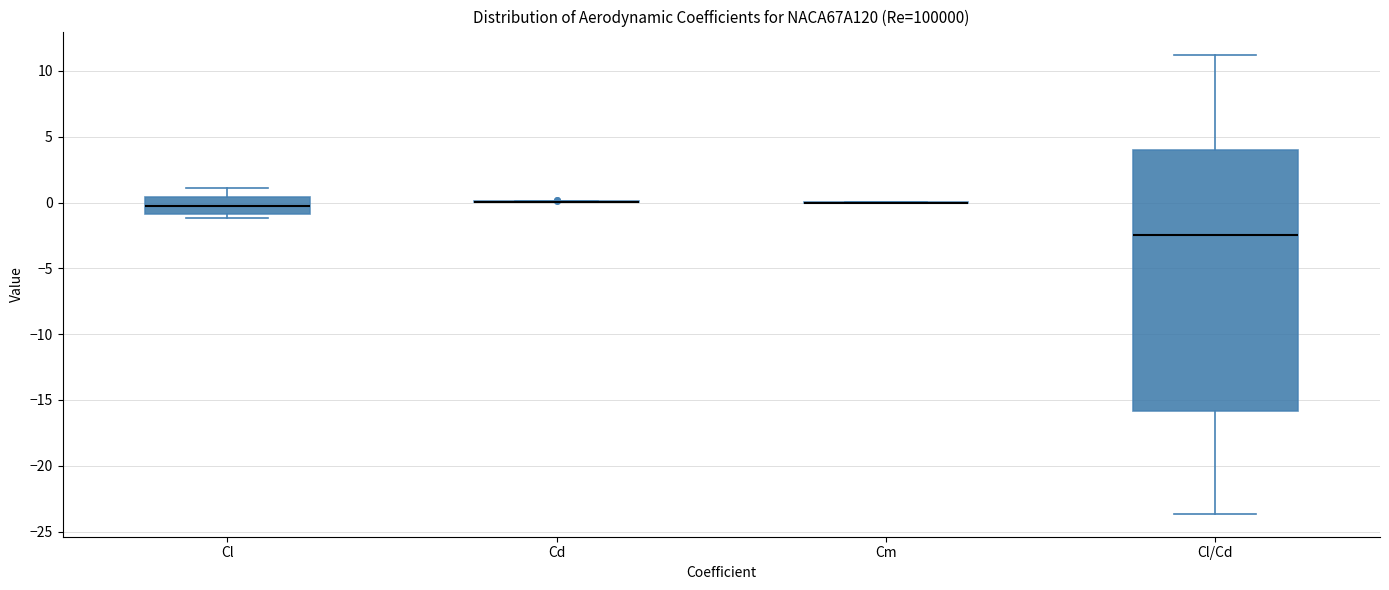

Reading left to right, read every box against the y-axis: the position of its median line, the range the box covers, and the ends of its whiskers. The values are not printed on the chart, so give them approximately, as read against the axis.

Cl: median -0.5, box -1.0 to 0.5, whiskers -1.0 (just below the box's lower edge) to 1.0
Cd: box collapsed to a line at 0.0, whiskers 0.0 to 0.0
Cm: box collapsed to a line at 0.0, whiskers 0.0 to 0.0
Cl/Cd: median -2.5, box -16.0 to 4.0, whiskers -23.5 to 11.5